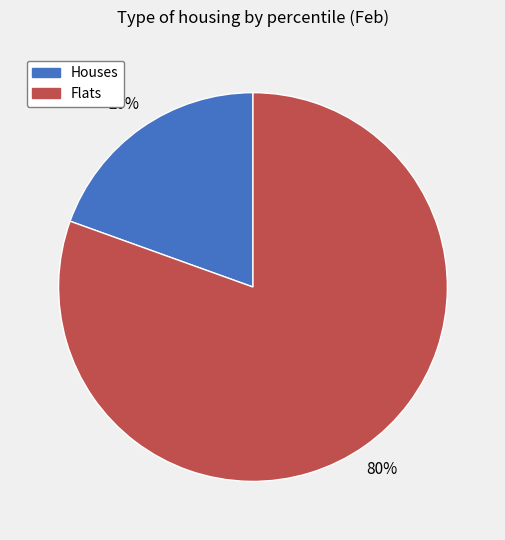

Does any single category account for the majority?

Yes